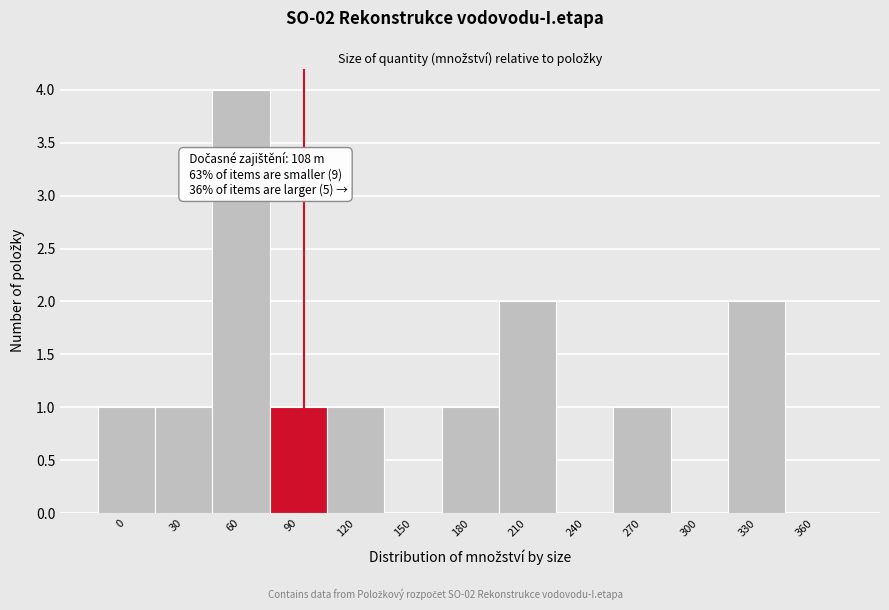

Reading right to left, what are all the values shown in this chart?

360=0	330=2	300=0	270=1	240=0	210=2	180=1	150=0	120=1	90=1	60=4	30=1	0=1